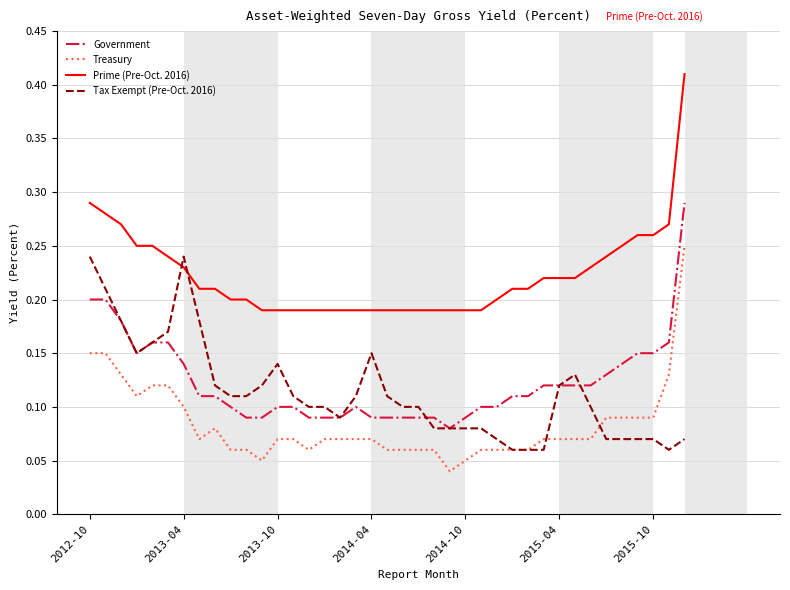

Which series has the widest spread of values?

Prime (Pre-Oct. 2016)